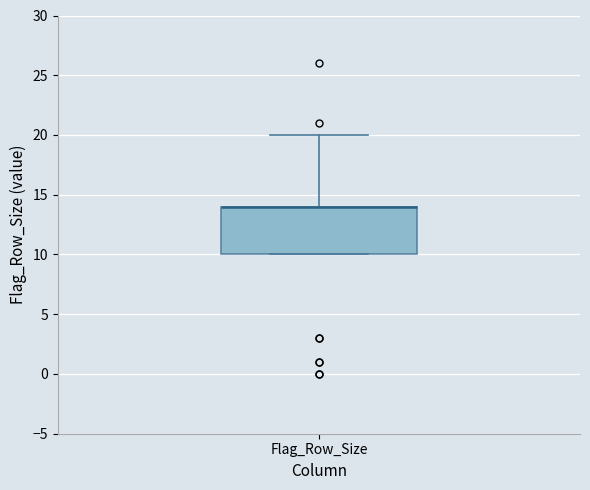

Transcribe this box plot: give where the median line is, the range the box spans, and where the two whiskers end, as read against the y-axis. The values are not printed on the chart, so give them approximately, as read against the axis.

median 14 (drawn on the box's upper edge), box 10 to 14, whiskers 10 to 20